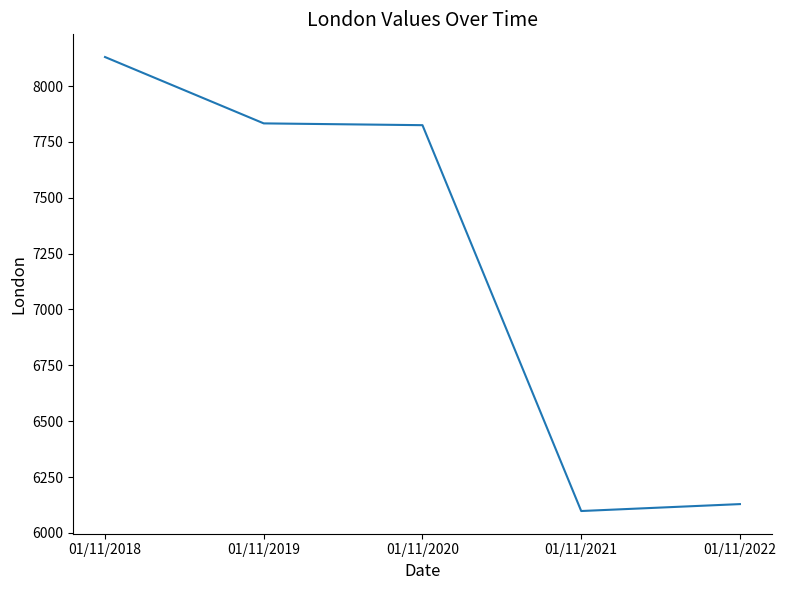

True or false: the data has more than 2 interior local peaks.

False